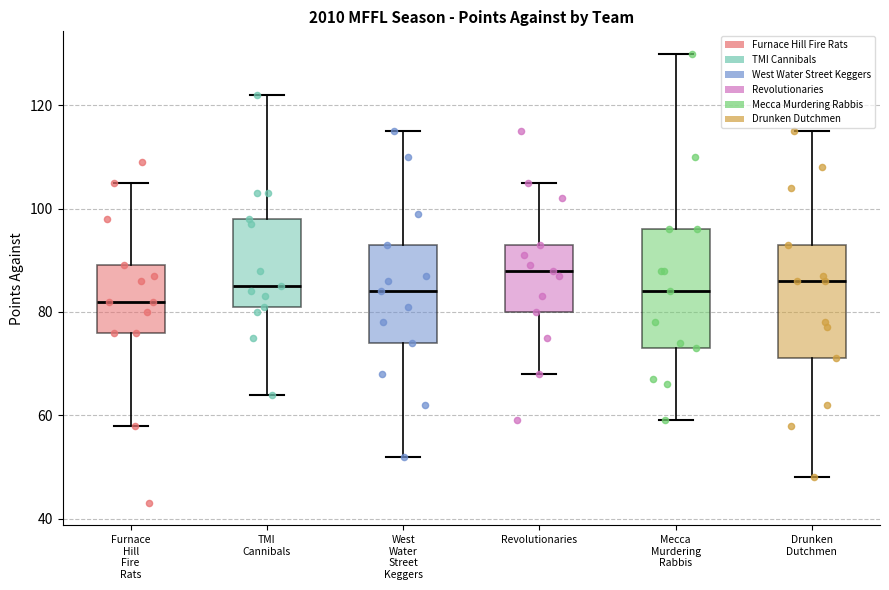

Reading left to right, transcribe this box plot: for each box, give where its median line is, the range the box spans, and where its two whiskers end, as read against the y-axis. The values are not printed on the chart, so give them approximately, as read against the axis.

Furnace Hill Fire Rats: median 82, box 76 to 90, whiskers 58 to 106
TMI Cannibals: median 86, box 82 to 98, whiskers 64 to 122
West Water Street Keggers: median 84, box 74 to 94, whiskers 52 to 116
Revolutionaries: median 88, box 80 to 94, whiskers 68 to 106
Mecca Murdering Rabbis: median 84, box 74 to 96, whiskers 60 to 130
Drunken Dutchmen: median 86, box 72 to 94, whiskers 48 to 116